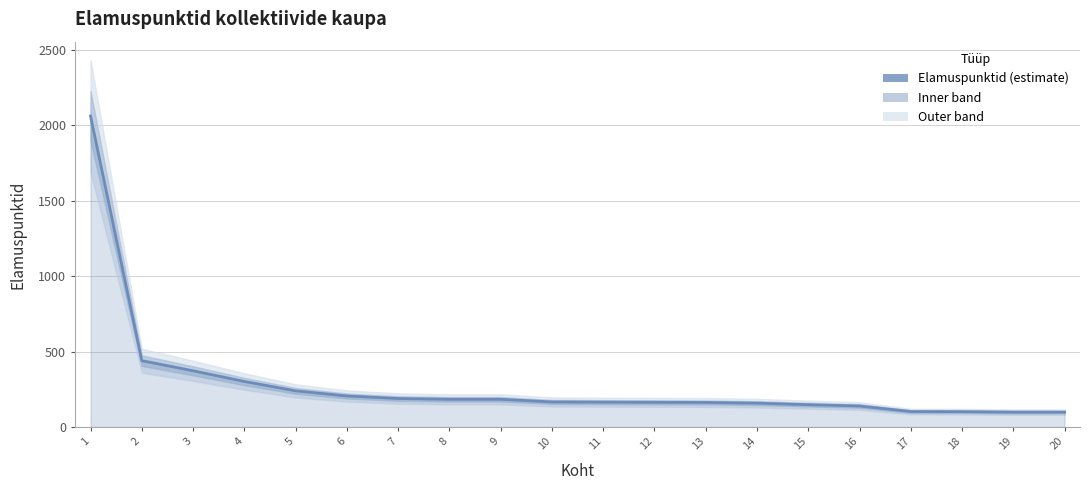

List the labels in order of value, largest first.

1, 2, 3, 4, 5, 6, 7, 8, 9, 10, 11, 12, 13, 14, 15, 16, 17, 18, 19, 20